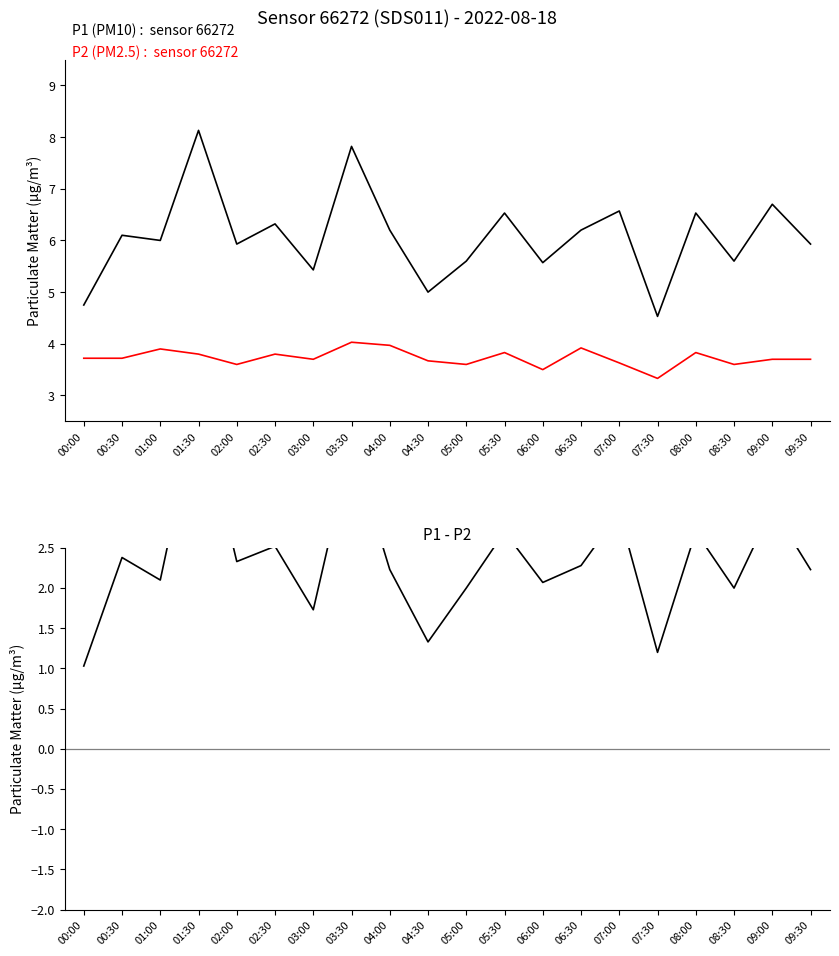

What is the spread (max minus min) of values at 09:30?

3.7